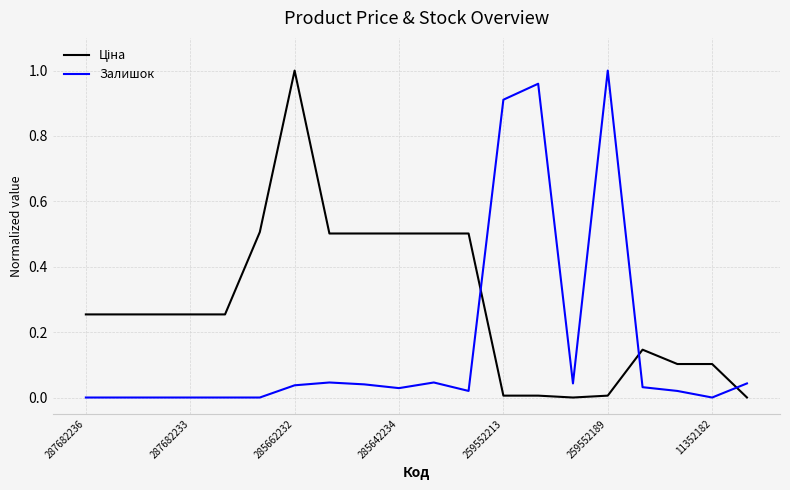

What is the difference between the maximum and minimum values in the Залишок series?

1.0